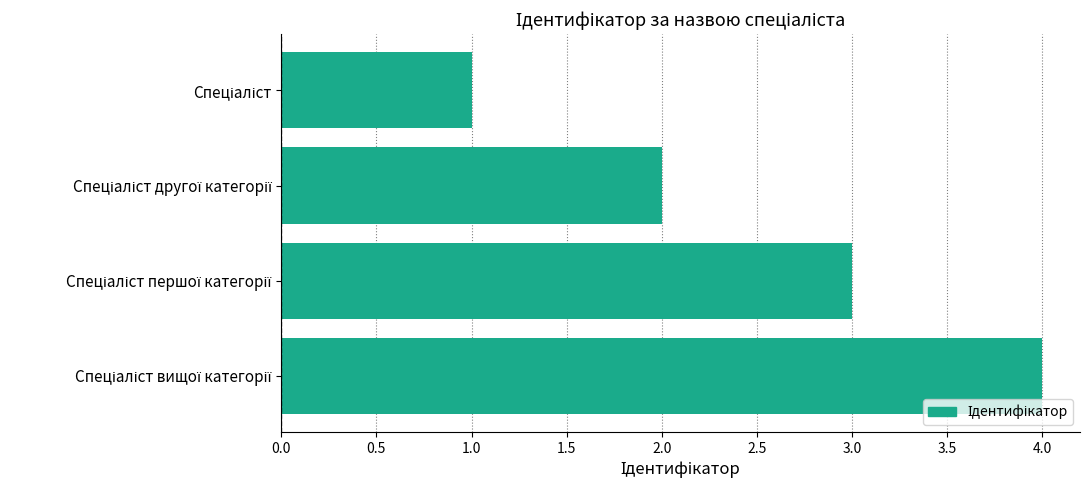

Count the values in the range 2 to 4.

3